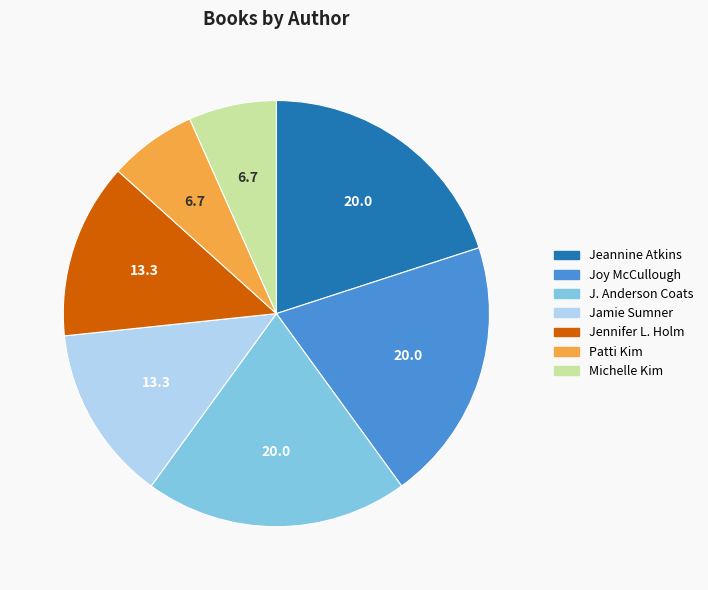

True or false: Jennifer L. Holm accounts for 4% of the total.

False